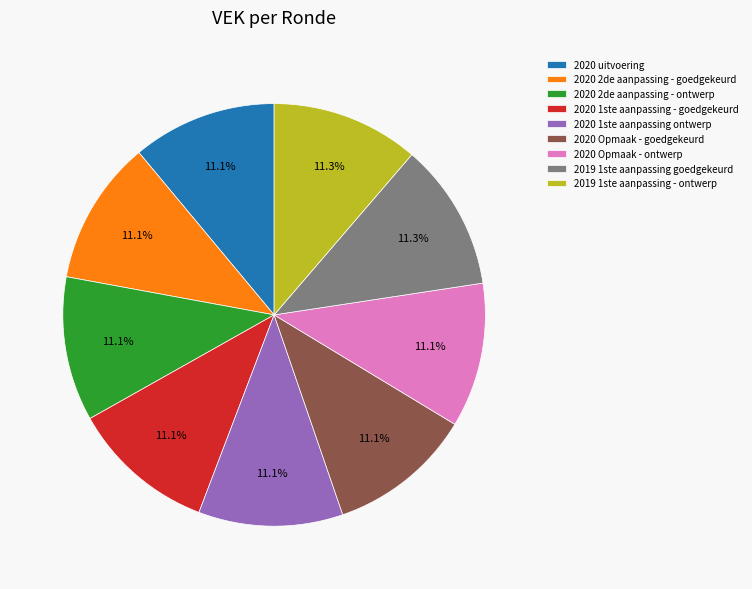

How many segments does this pie chart have?

9